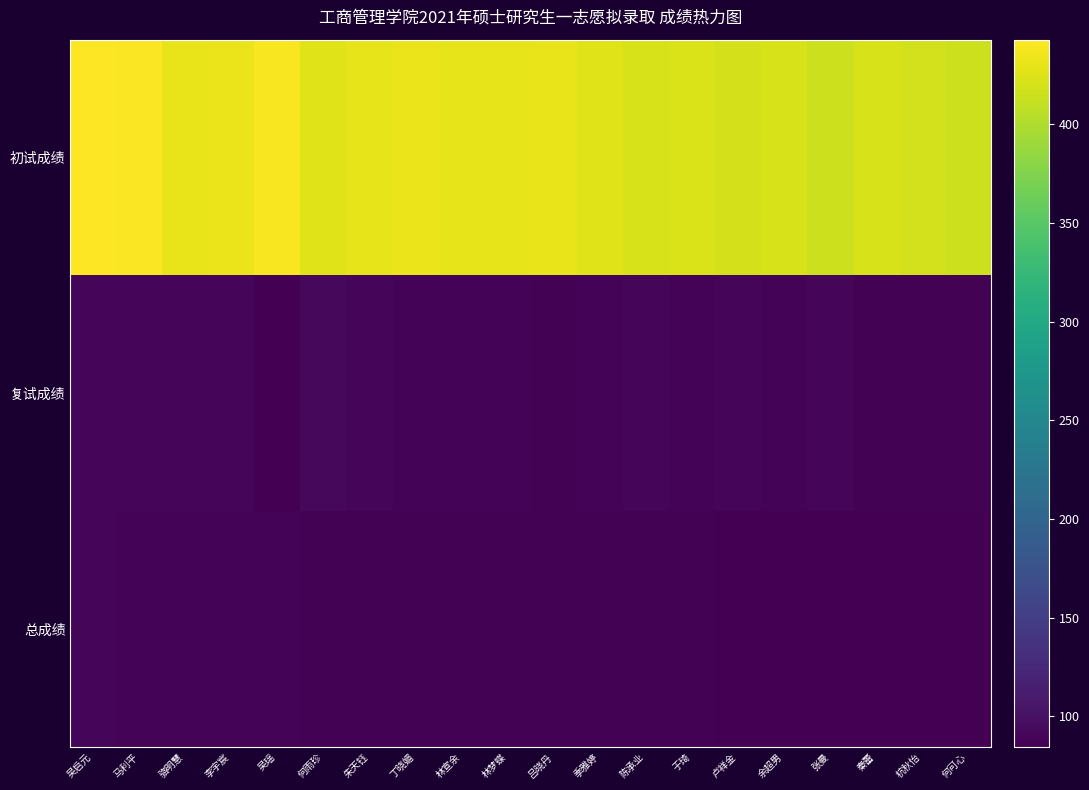

Count the number of categories in the chart.

20